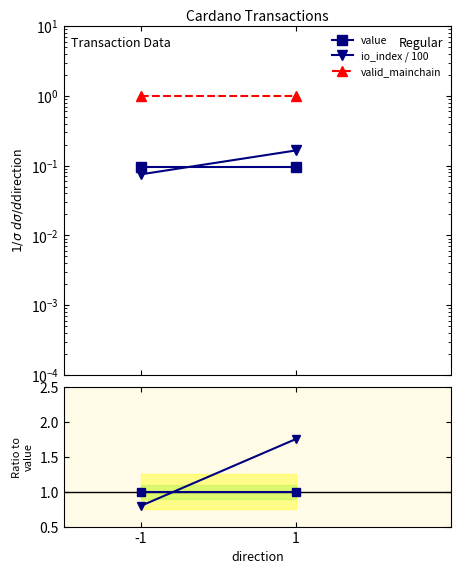

Which category has the highest value in the io_index / 100 series?

1